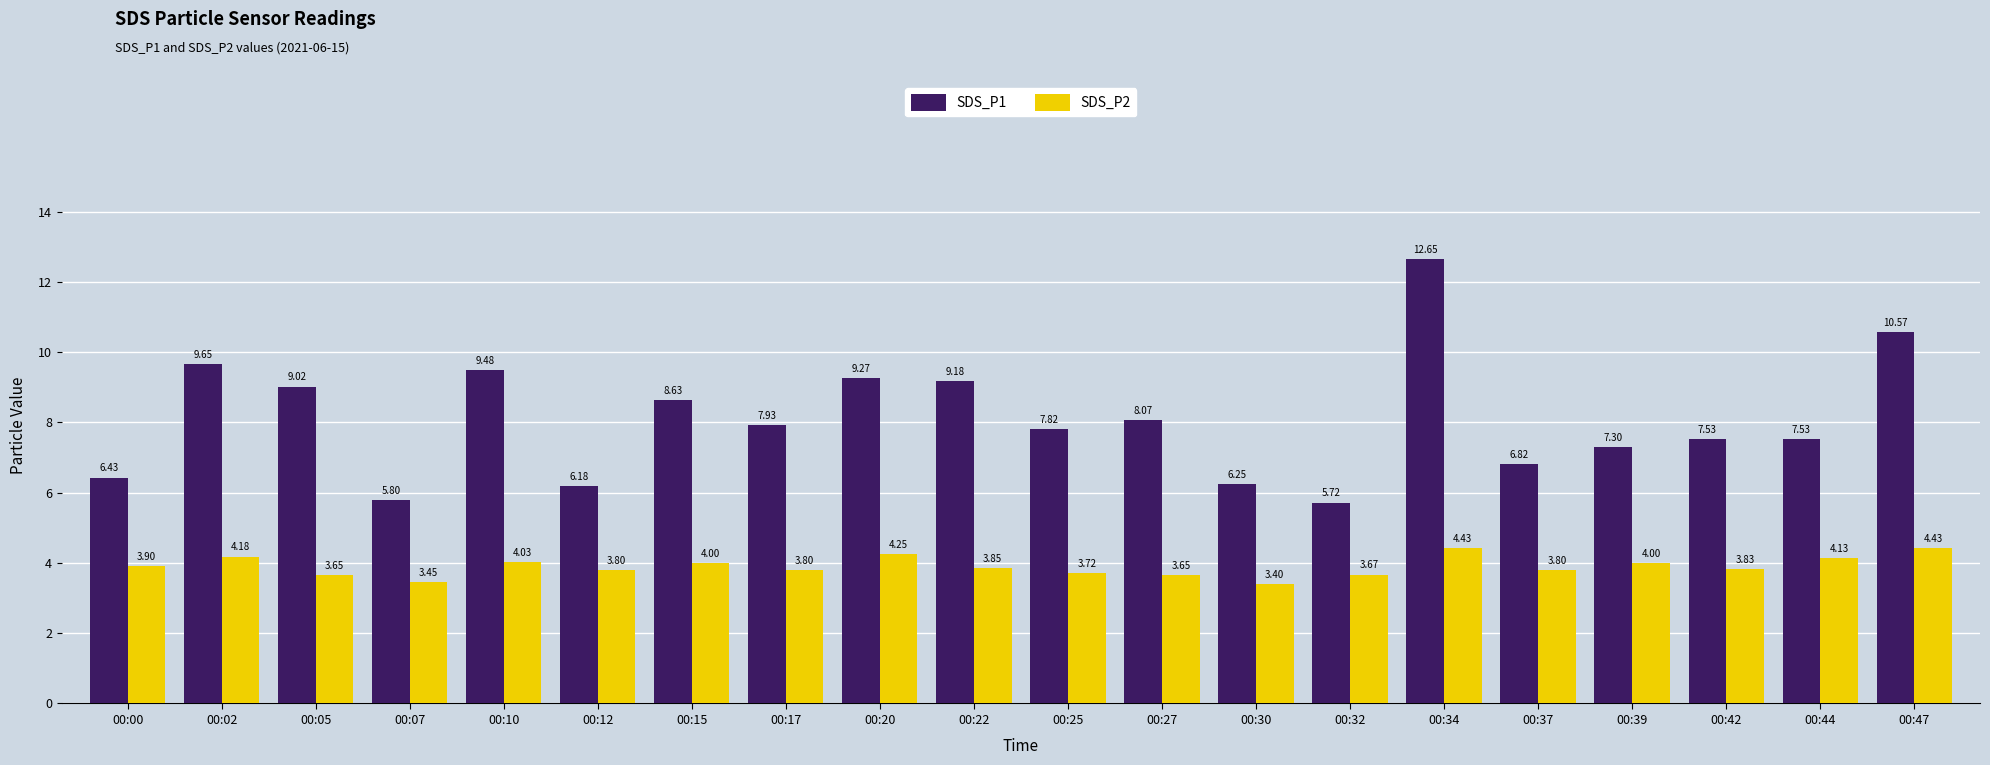

What is the approximate value of SDS_P2 at 00:15?

4.0